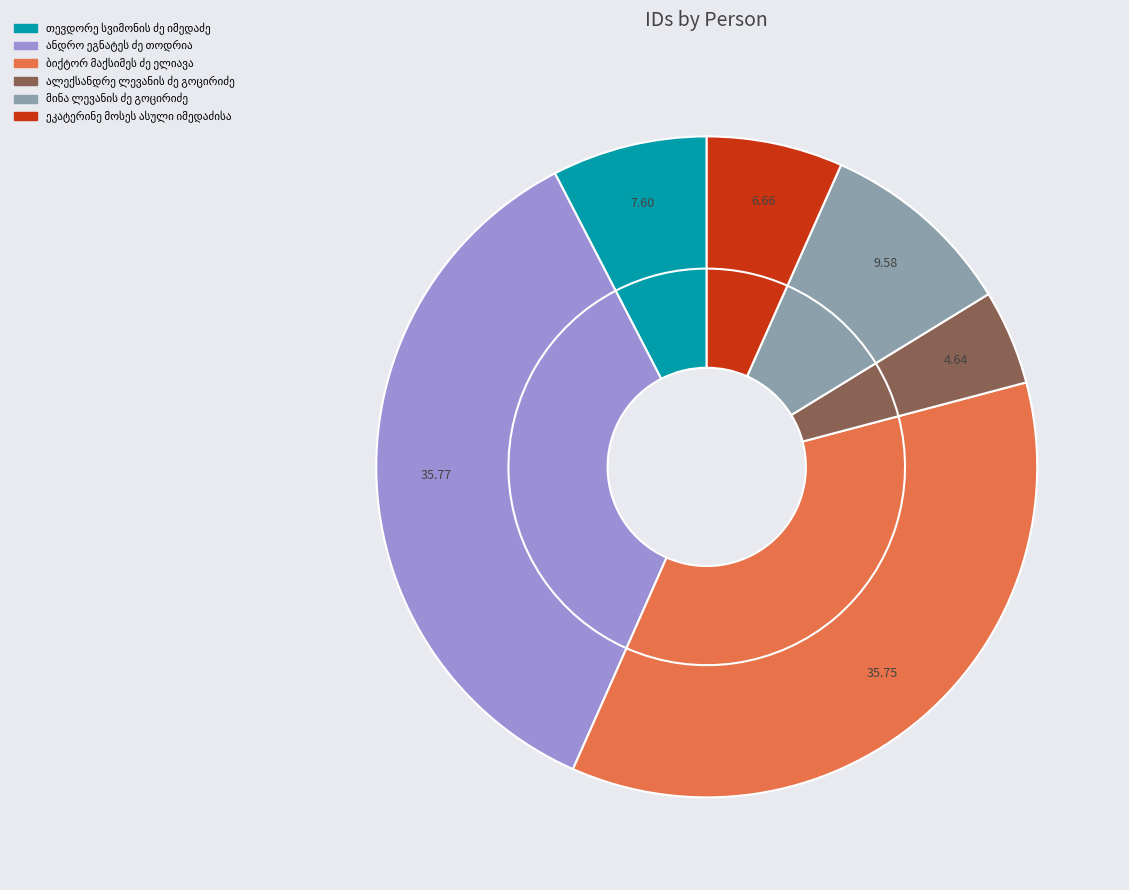

What percentage is the ალექსანდრე ლევანის ძე გოცირიძე slice, to the nearest percent?

5%